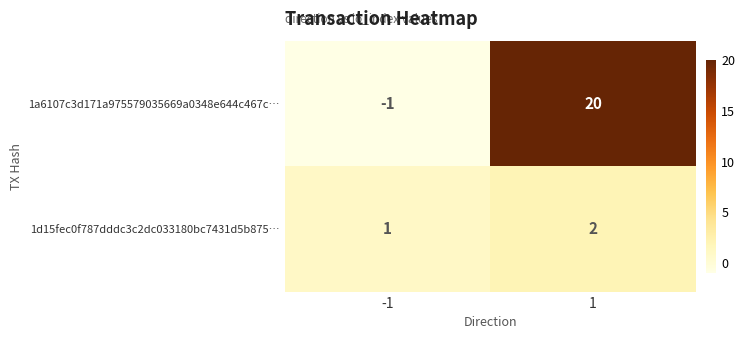

Reading left to right, list all the values displayed in this chart.

1a6107c3d171a975579035669a0348e644c467c…: -1=-1	1=20
1d15fec0f787dddc3c2dc033180bc7431d5b875…: -1=1	1=2